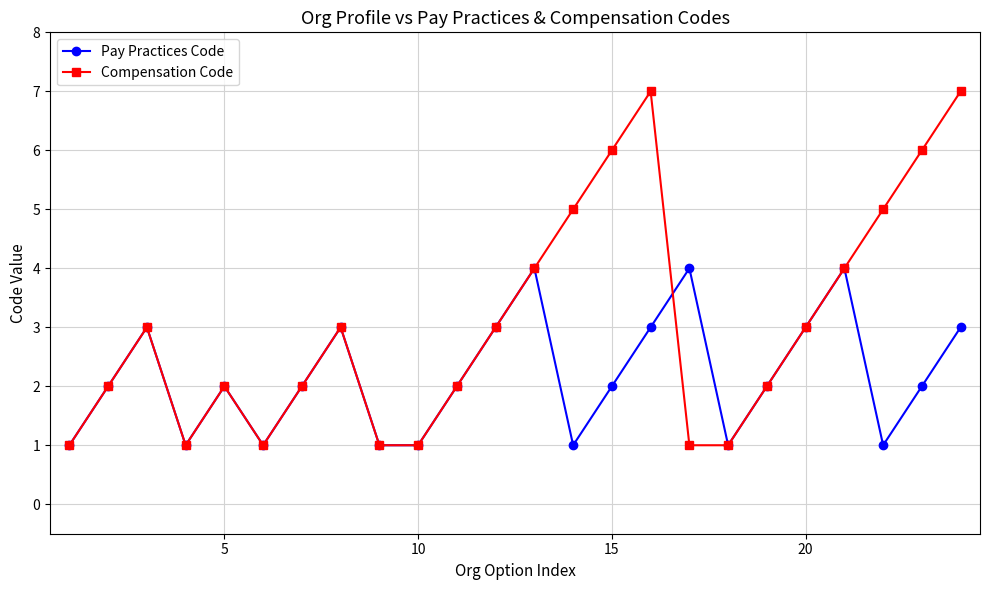

True or false: Compensation Code has more than 0 points higher than both neighbors.

True